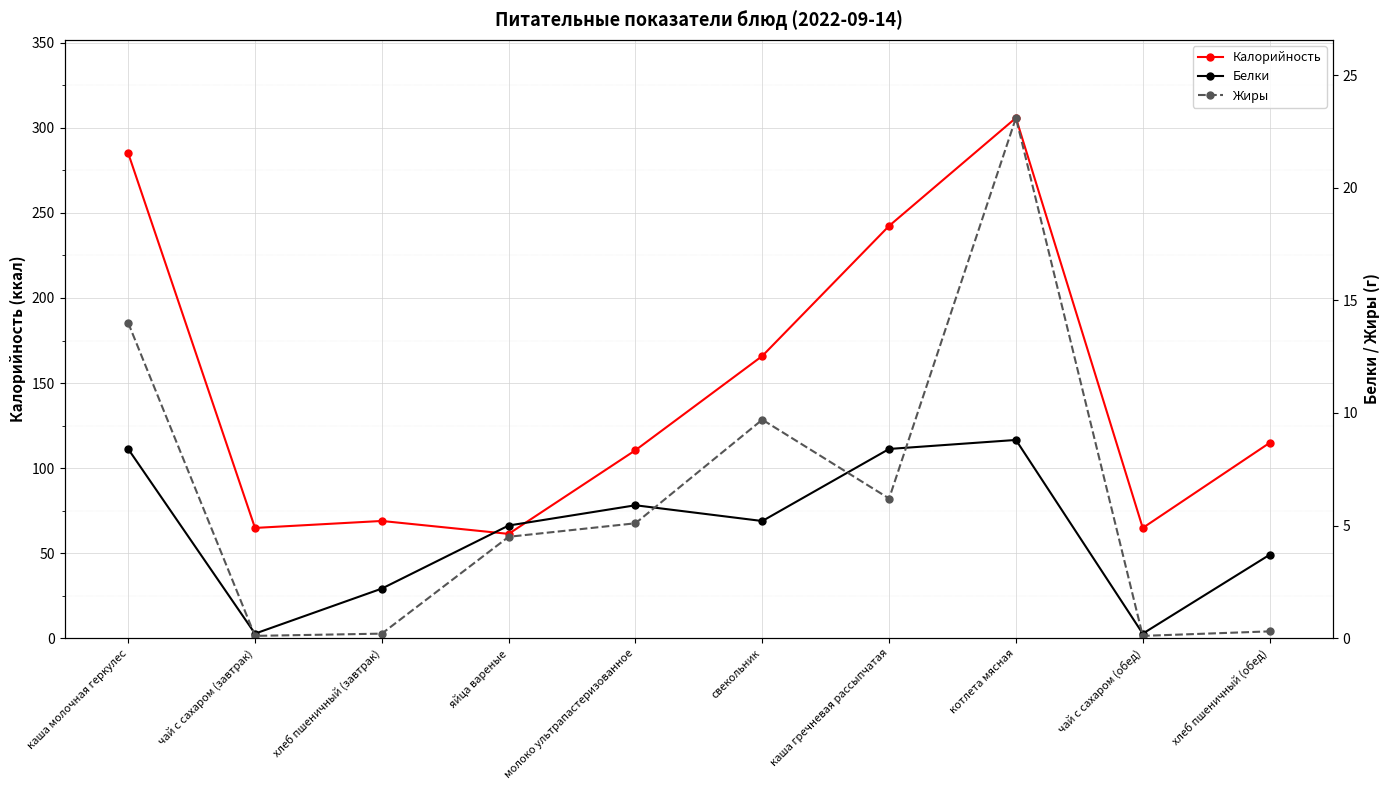

What is the difference between the Белки values at свекольник and хлеб пшеничный (обед)?

1.5